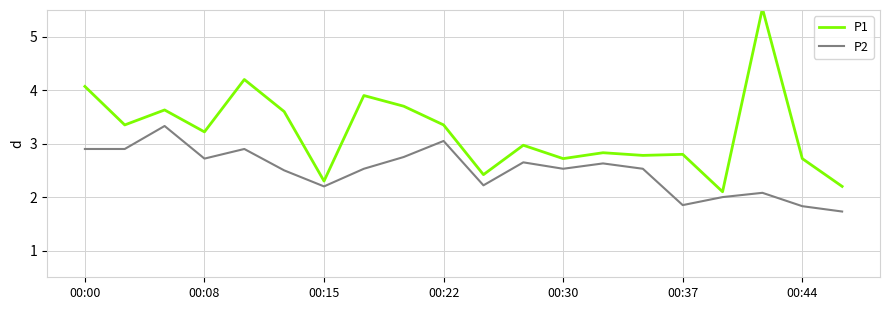

True or false: P1 and P2 cross at least once.

False